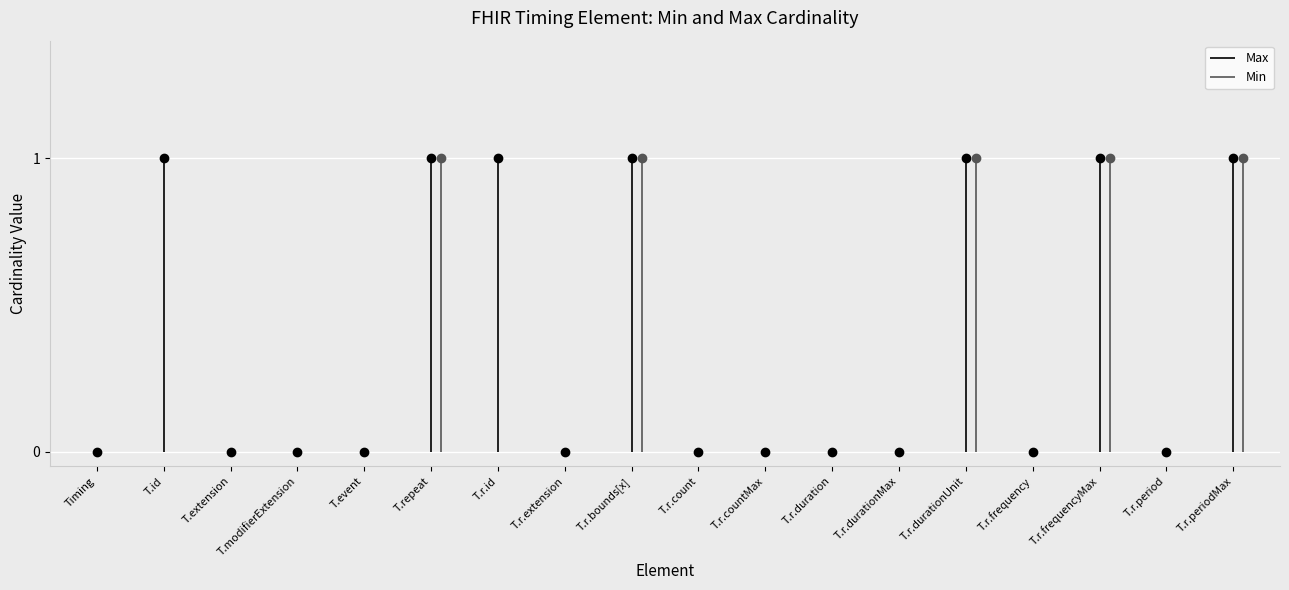

Reading left to right, list all the values displayed in this chart.

Min: Timing=0	Timing.id=0	Timing.extension=0	Timing.modifierExtension=0	Timing.event=0	Timing.repeat=1	Timing.repeat.id=0	Timing.repeat.extension=0	Timing.repeat.bounds[x]=1	Timing.repeat.count=0	Timing.repeat.countMax=0	Timing.repeat.duration=0	Timing.repeat.durationMax=0	Timing.repeat.durationUnit=1	Timing.repeat.frequency=0	Timing.repeat.frequencyMax=1	Timing.repeat.period=0	Timing.repeat.periodMax=1
Max: Timing=0	Timing.id=1	Timing.extension=0	Timing.modifierExtension=0	Timing.event=0	Timing.repeat=1	Timing.repeat.id=1	Timing.repeat.extension=0	Timing.repeat.bounds[x]=1	Timing.repeat.count=0	Timing.repeat.countMax=0	Timing.repeat.duration=0	Timing.repeat.durationMax=0	Timing.repeat.durationUnit=1	Timing.repeat.frequency=0	Timing.repeat.frequencyMax=1	Timing.repeat.period=0	Timing.repeat.periodMax=1